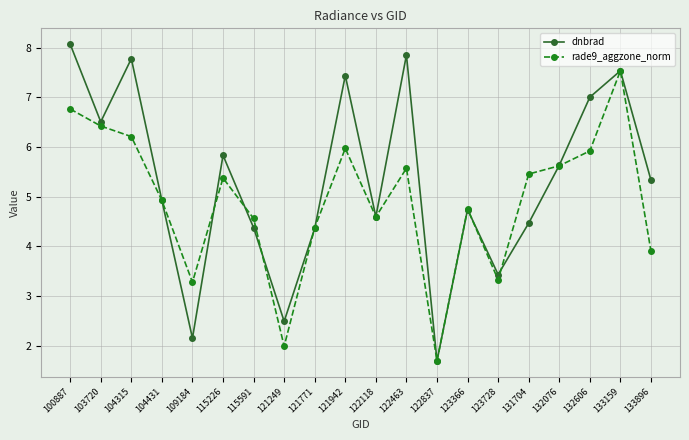

In rade9_aggzone_norm, how many points are lower than both neighbors (excluding endpoints)?

5